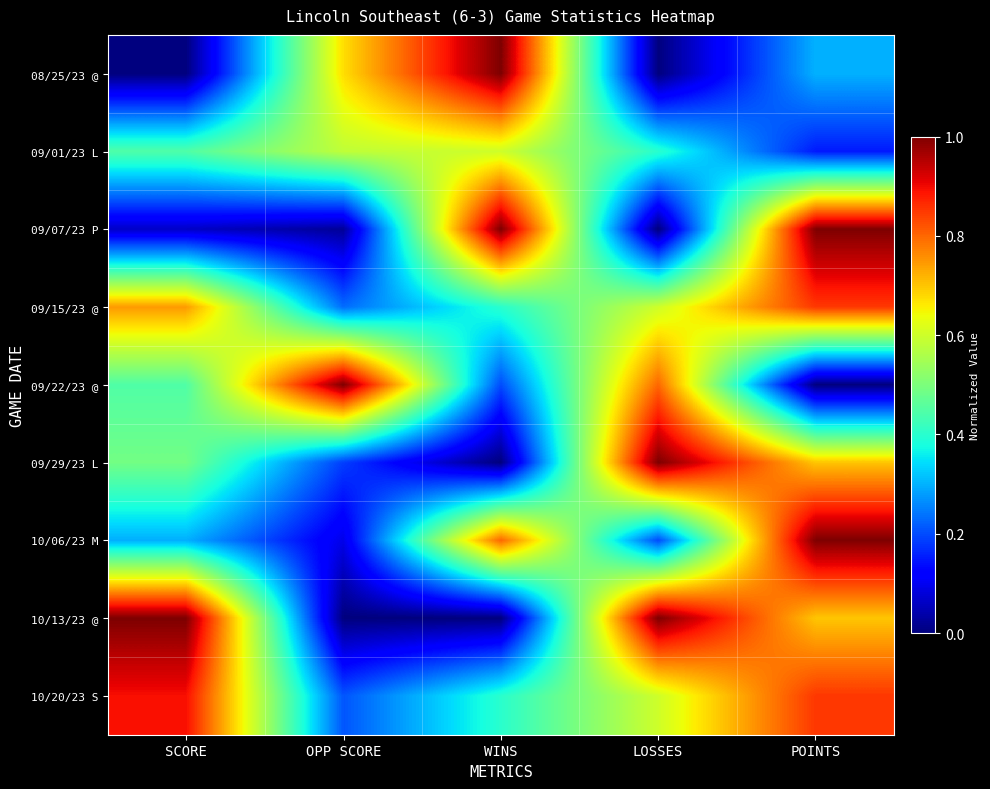

Reading left to right, transcribe all the data shown in this chart.

08/25/23 @: SCORE=0.0	OPP SCORE=0.7	WINS=1.0	LOSSES=0.0	POINTS=0.3
09/01/23 L: SCORE=0.4	OPP SCORE=0.6	WINS=0.6	LOSSES=0.4	POINTS=0.1
09/07/23 P: SCORE=0.1	OPP SCORE=0.0	WINS=1.0	LOSSES=0.0	POINTS=1.0
09/15/23 @: SCORE=0.7	OPP SCORE=0.2	WINS=0.4	LOSSES=0.6	POINTS=0.8
09/22/23 @: SCORE=0.4	OPP SCORE=1.0	WINS=0.2	LOSSES=0.8	POINTS=0.0
09/29/23 L: SCORE=0.5	OPP SCORE=0.2	WINS=0.0	LOSSES=1.0	POINTS=0.7
10/06/23 M: SCORE=0.3	OPP SCORE=0.1	WINS=0.8	LOSSES=0.2	POINTS=1.0
10/13/23 @: SCORE=1.0	OPP SCORE=0.0	WINS=0.0	LOSSES=1.0	POINTS=0.7
10/20/23 S: SCORE=0.9	OPP SCORE=0.2	WINS=0.4	LOSSES=0.6	POINTS=0.8